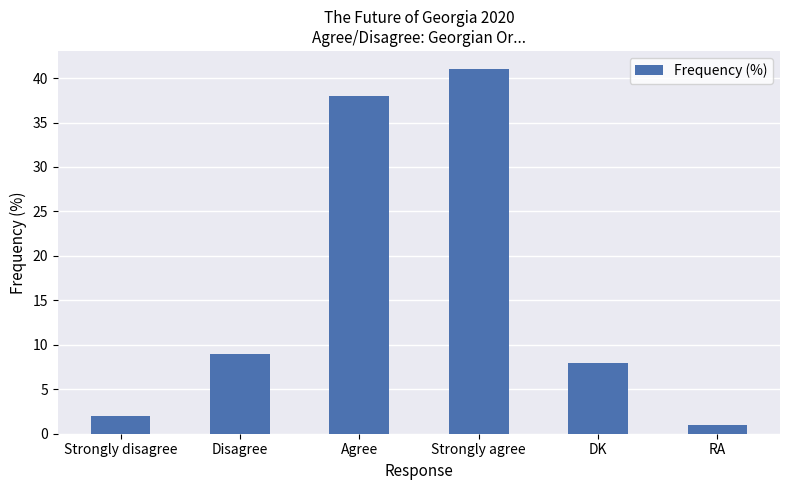

The value at DK is 2. True or false?

False